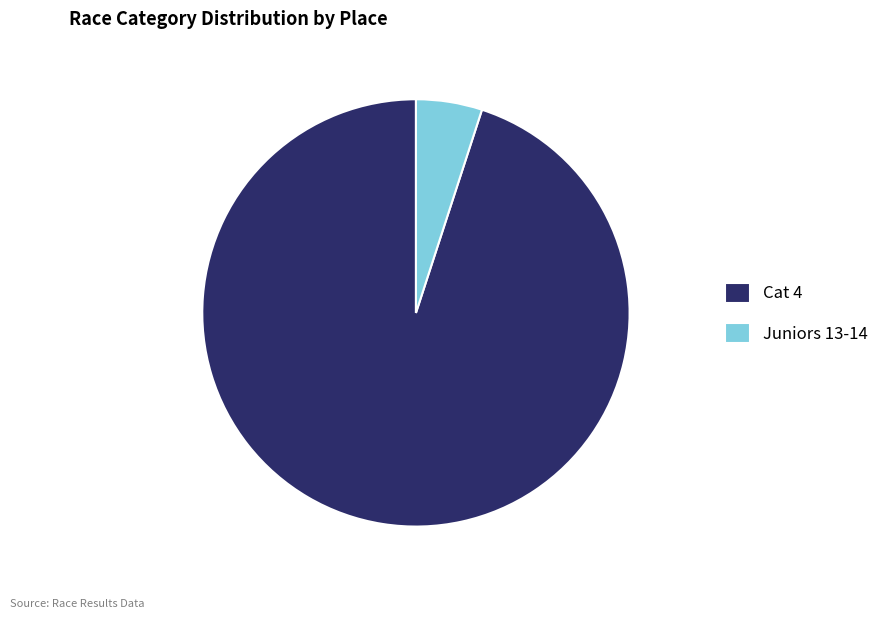

How many slices are in this pie chart?

2